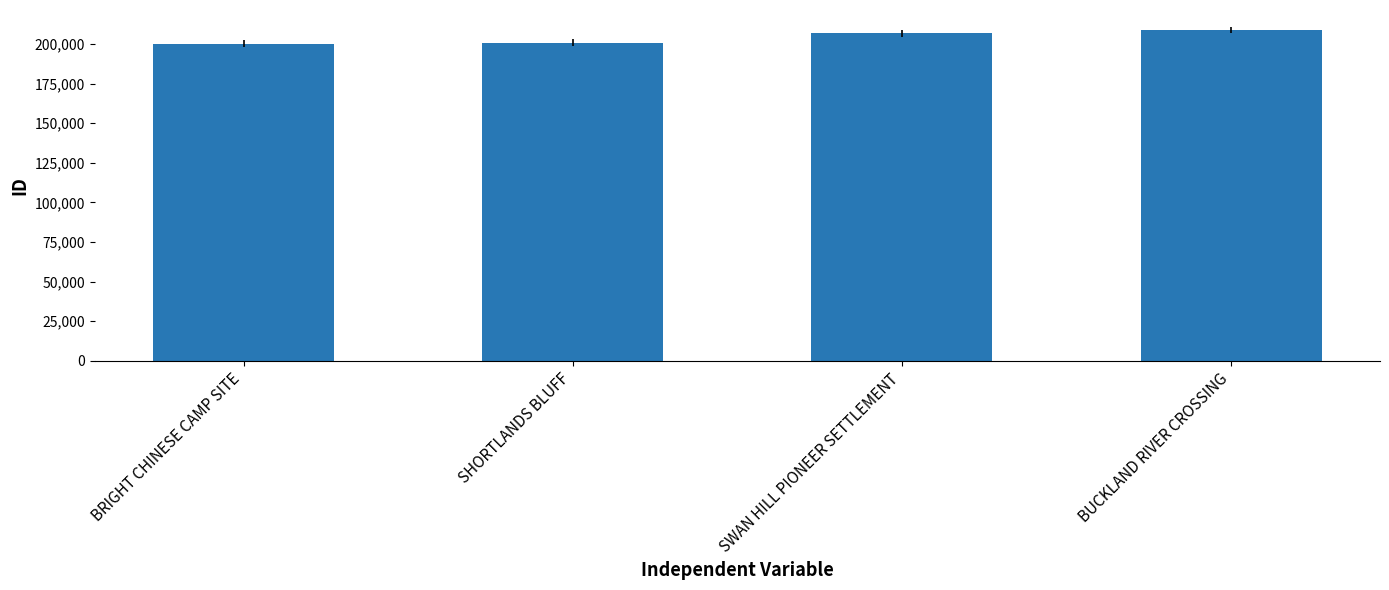

What is the maximum value shown in the chart?

208911